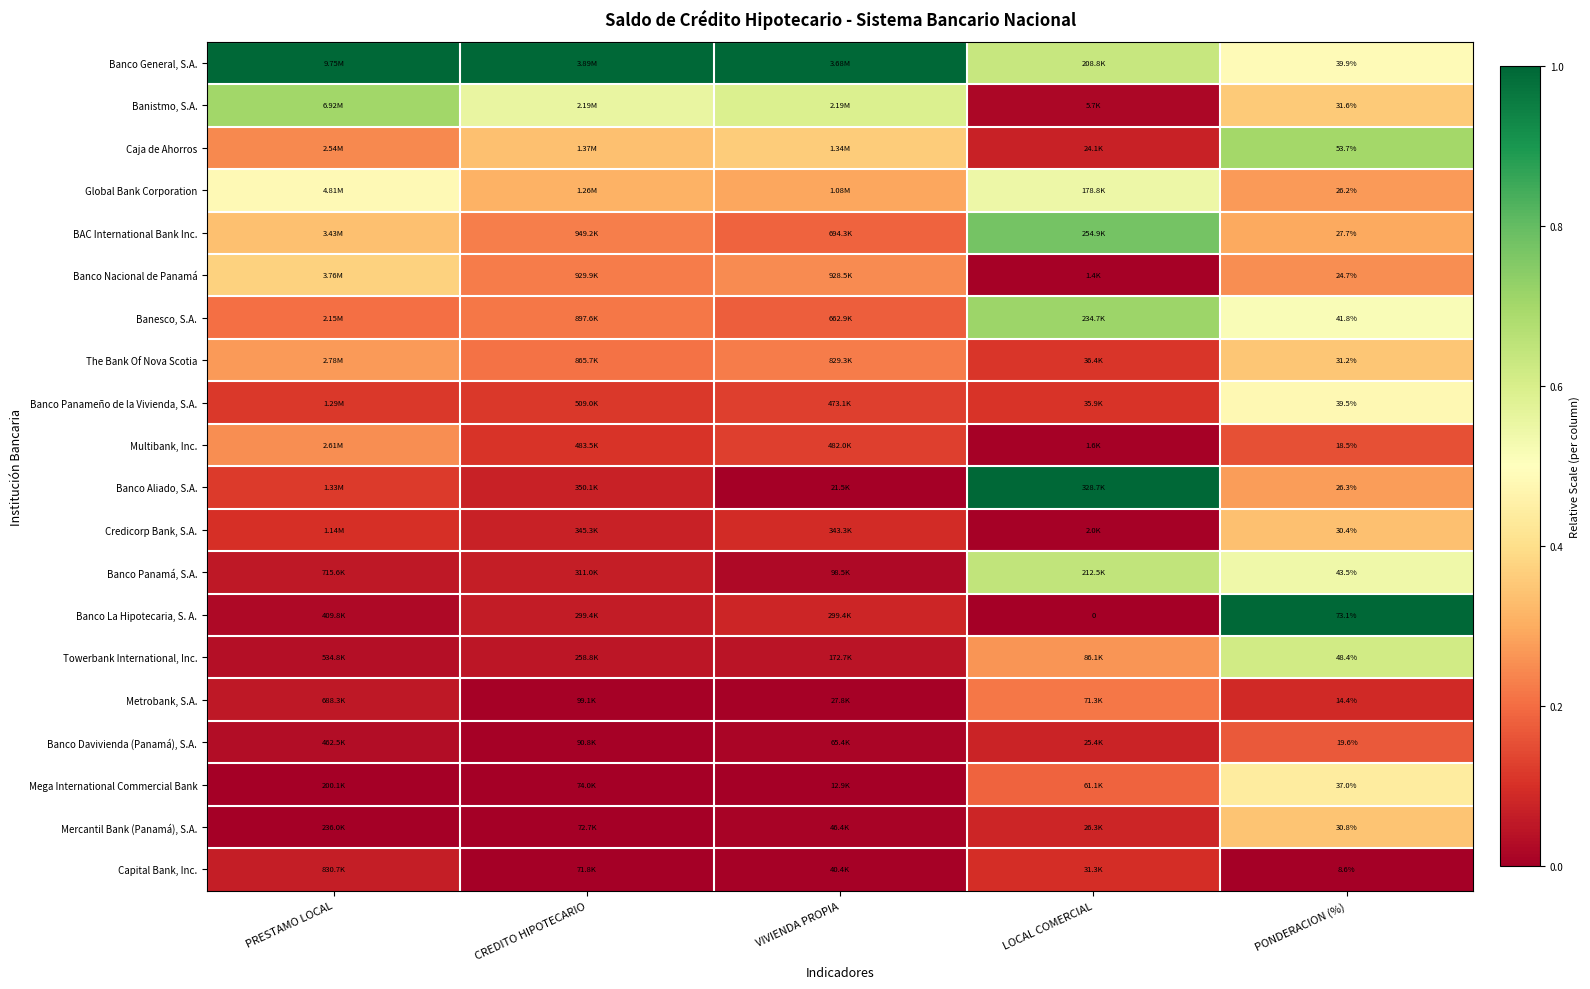

Rank the series at PONDERACION (%) from lowest to highest value.

Capital Bank, Inc., Metrobank, S.A., Multibank, Inc., Banco Davivienda (Panamá), S.A., Banco Nacional de Panamá, Global Bank Corporation, Banco Aliado, S.A., BAC International Bank Inc., Credicorp Bank, S.A., Mercantil Bank (Panamá), S.A., The Bank Of Nova Scotia, Banistmo, S.A., Mega International Commercial Bank, Banco Panameño de la Vivienda, S.A., Banco General, S.A., Banesco, S.A., Banco Panamá, S.A., Towerbank International, Inc., Caja de Ahorros, Banco La Hipotecaria, S. A.